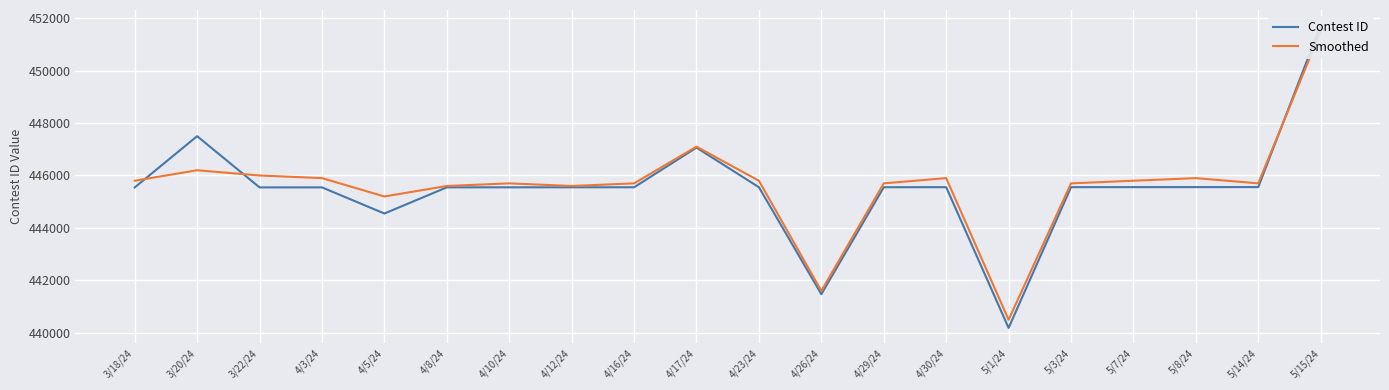

What is the difference between the maximum and minimum values in the Smoothed series?

11000